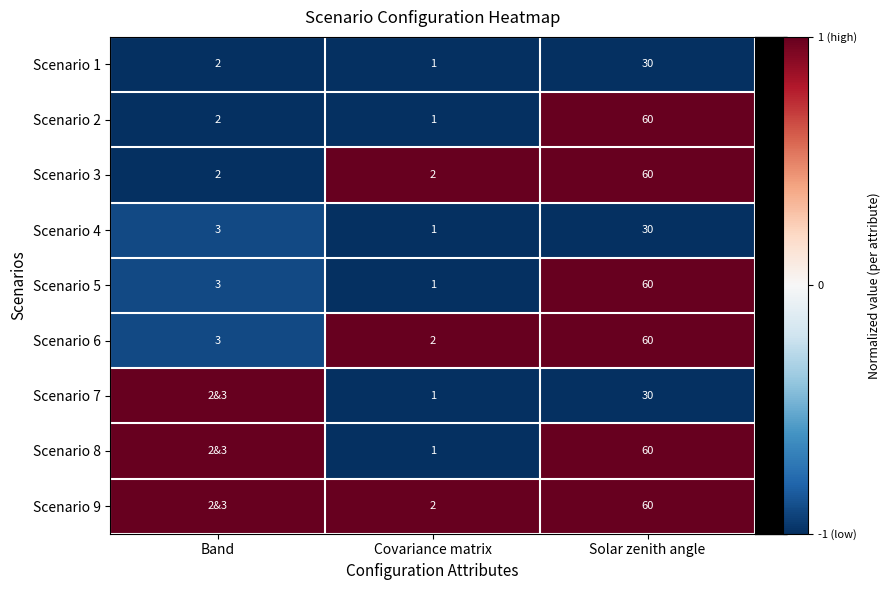

What is the total value across all series at Band?

-2.7